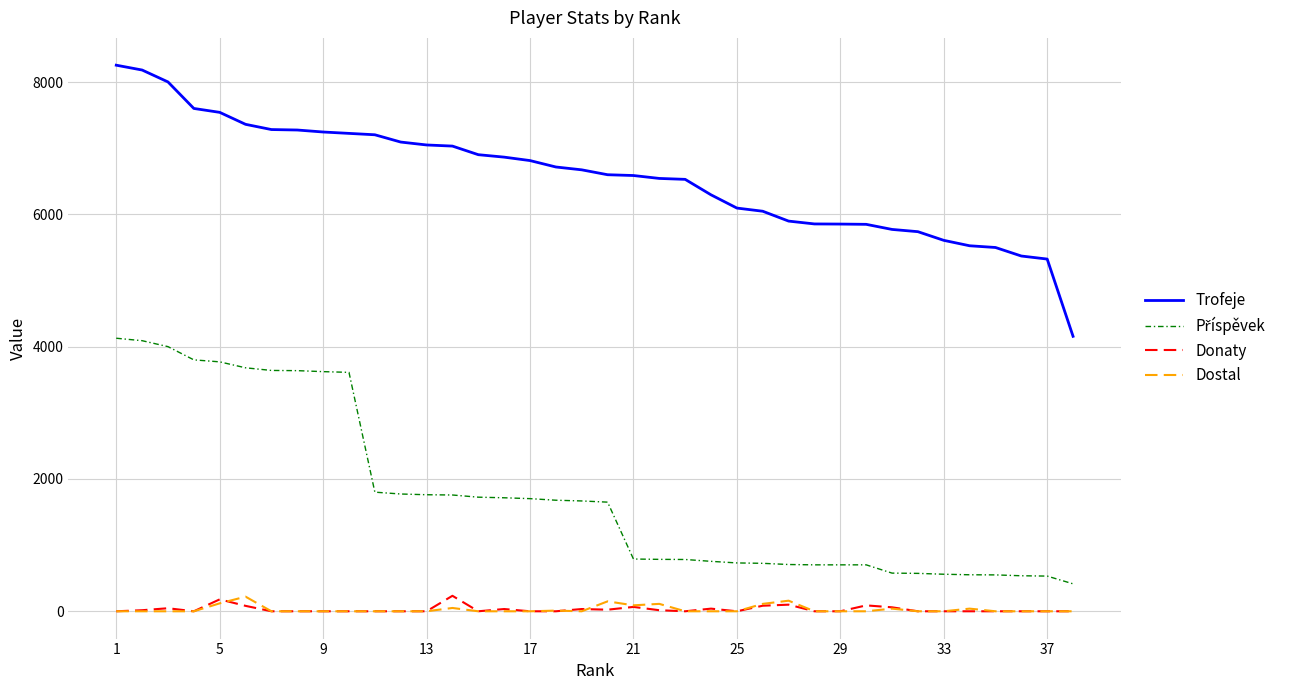

Which series has the widest spread of values?

Trofeje